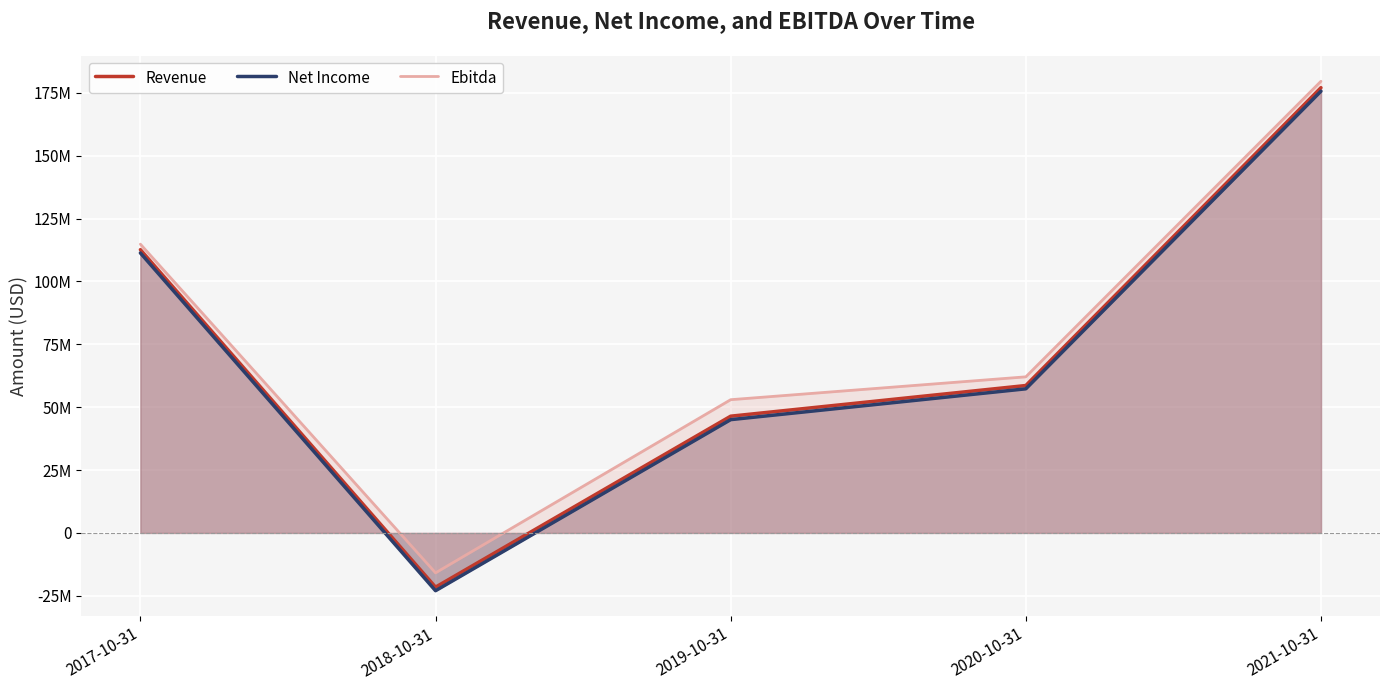

How many series are shown in this chart?

3